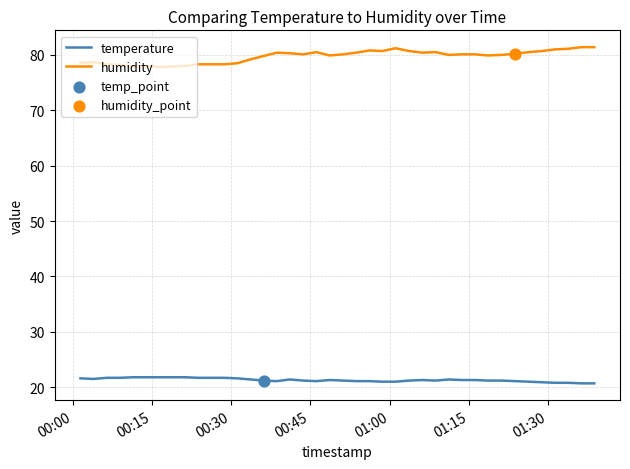

Which series has the largest total across all categories?

humidity